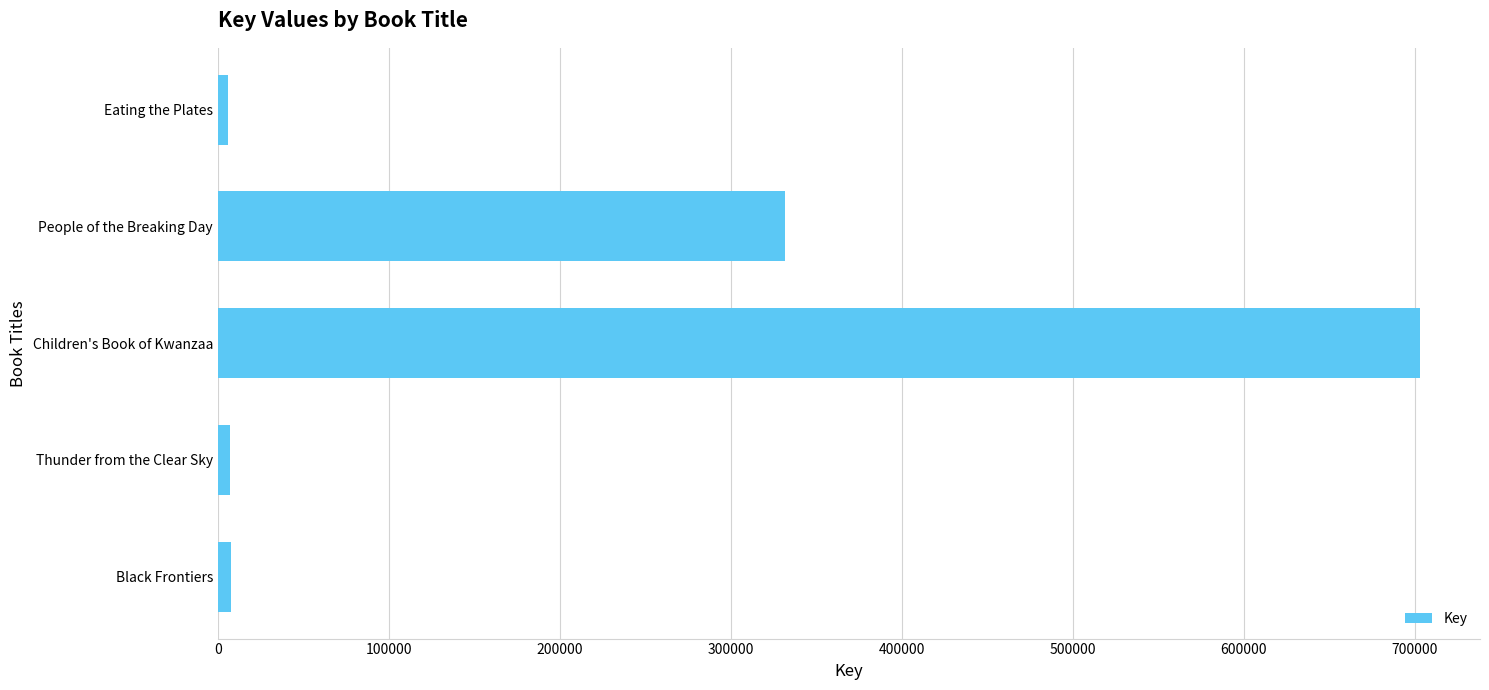

What is the difference between the values at Children's Book of Kwanzaa and People of the Breaking Day?

371370